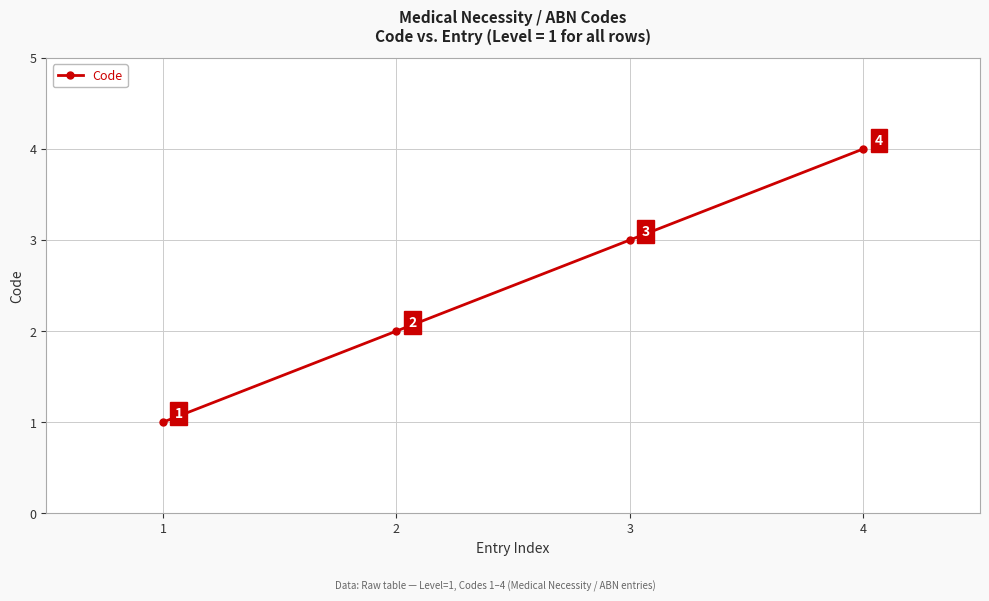

What is the ratio of the value at 1 to the value at 3?

0.3